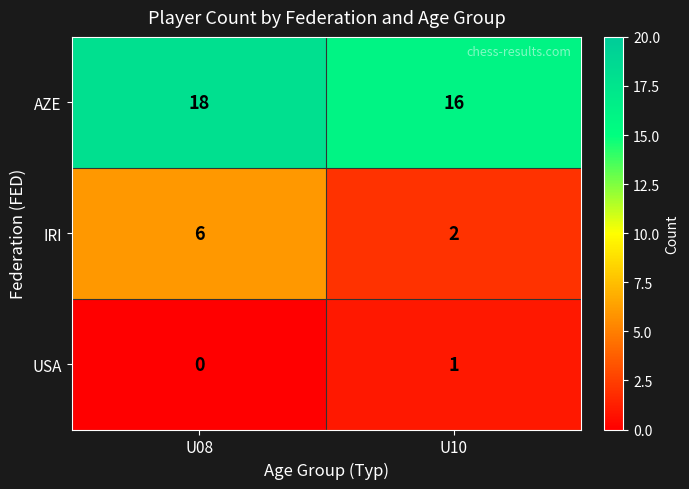

The value of AZE at U08 is 18. True or false?

True